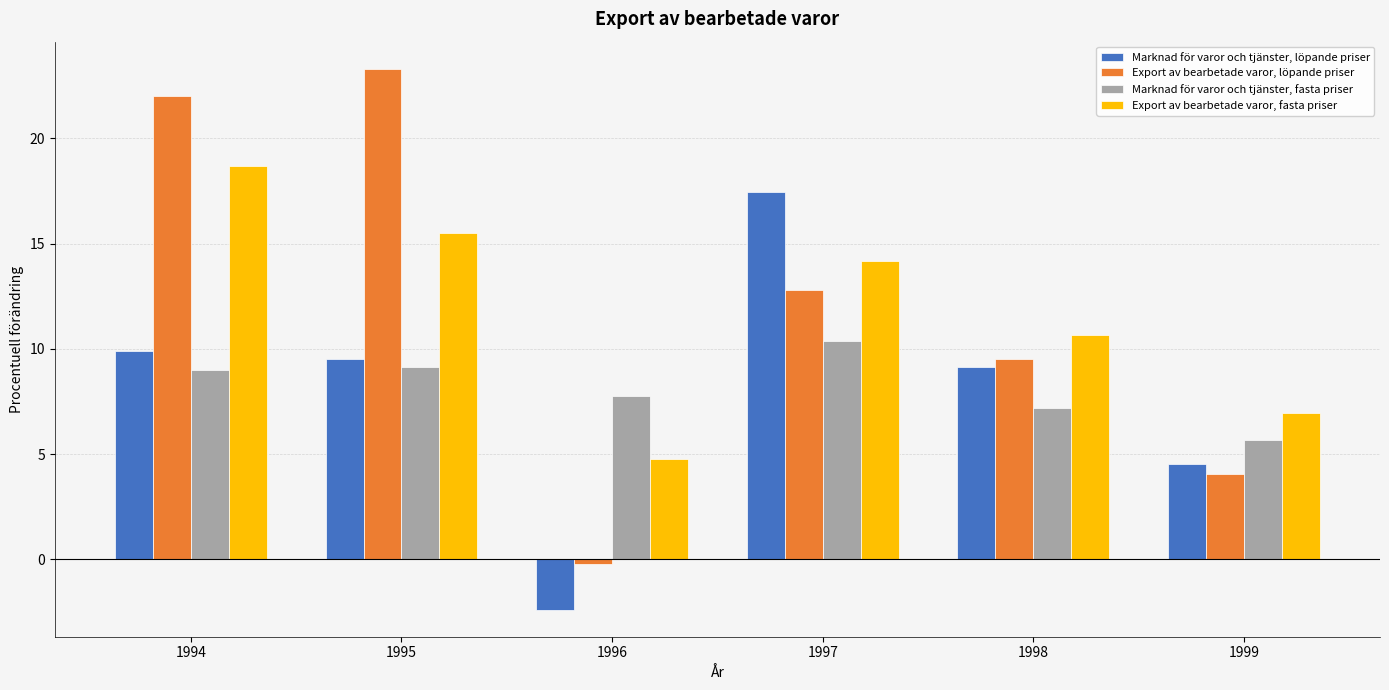

The value of Marknad för varor och tjänster, löpande priser at 1997 is 25.6. True or false?

False